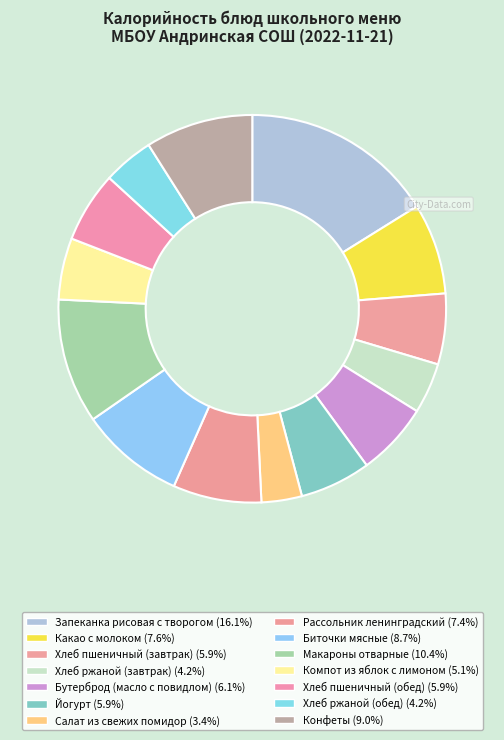

Is it true that Салат из свежих помидор is 3% of the pie?

True